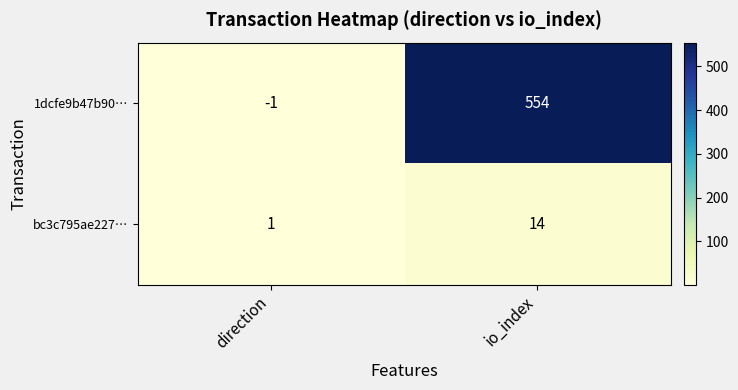

What is the difference between the maximum and minimum values in the bc3c795ae227… series?

13